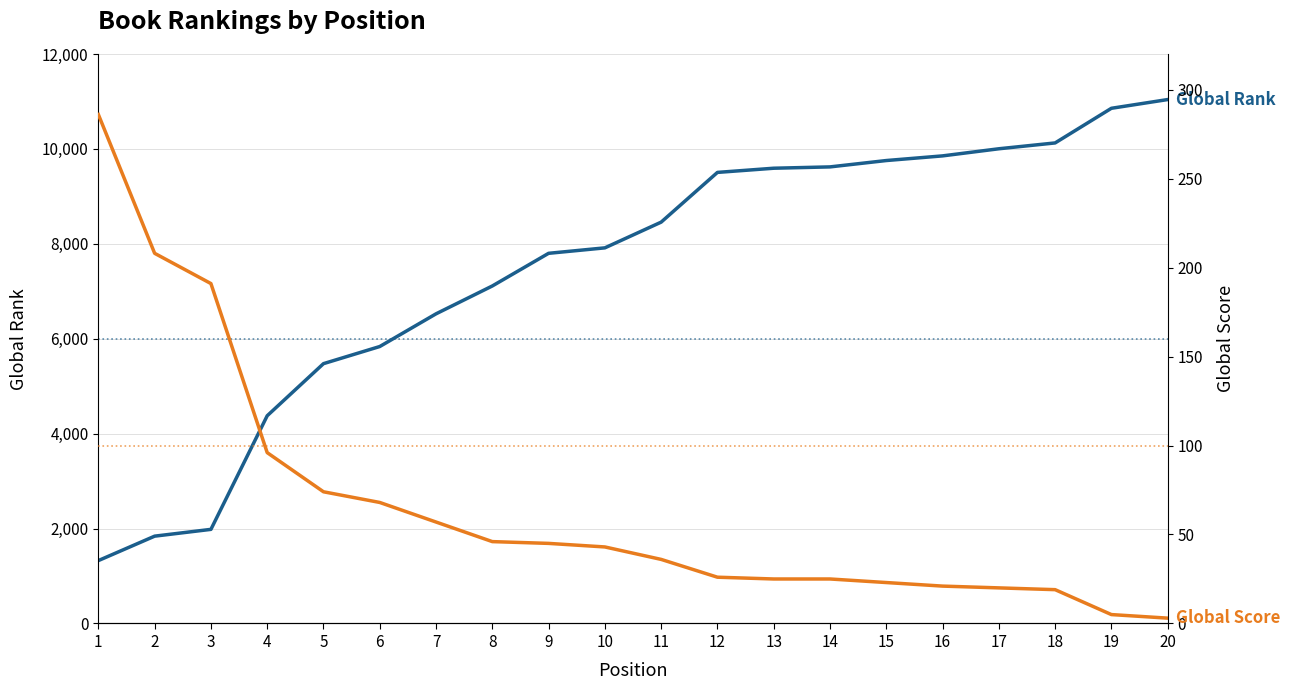

Which series has the widest spread of values?

Global Rank